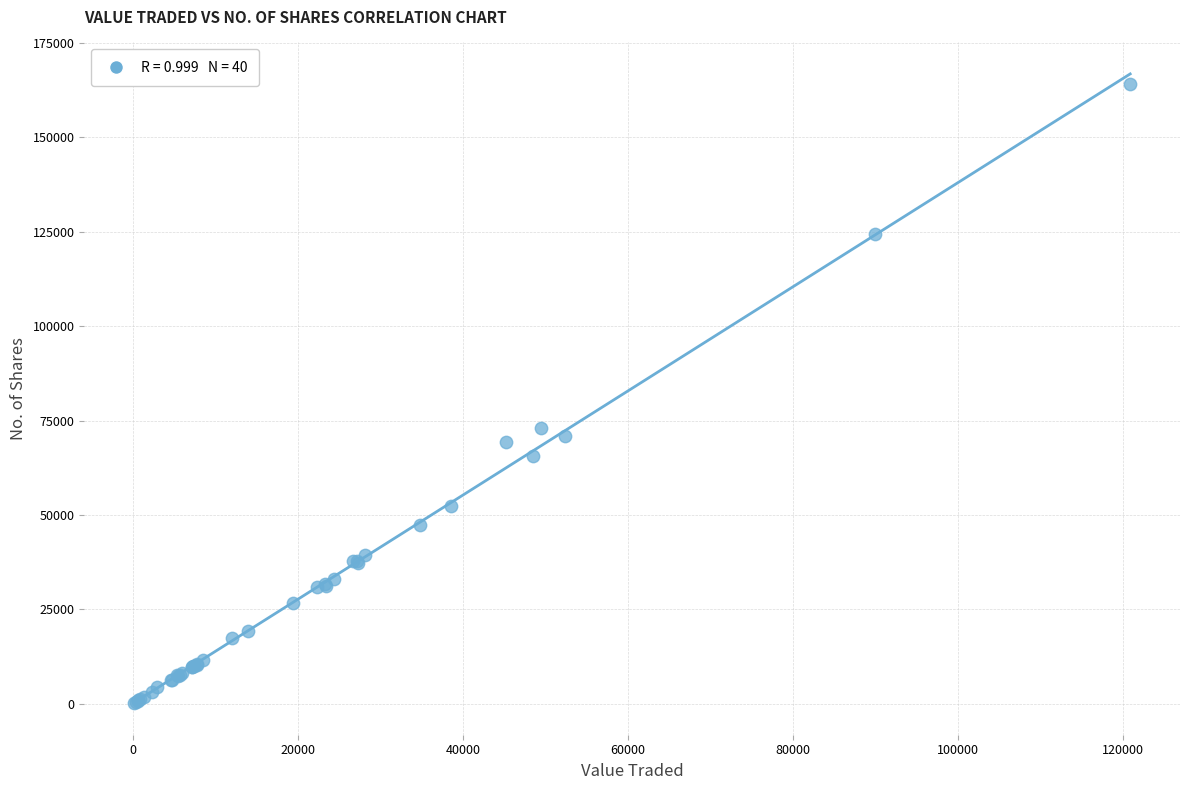

What Y value in the scatter plot is closest to 82159?

73138